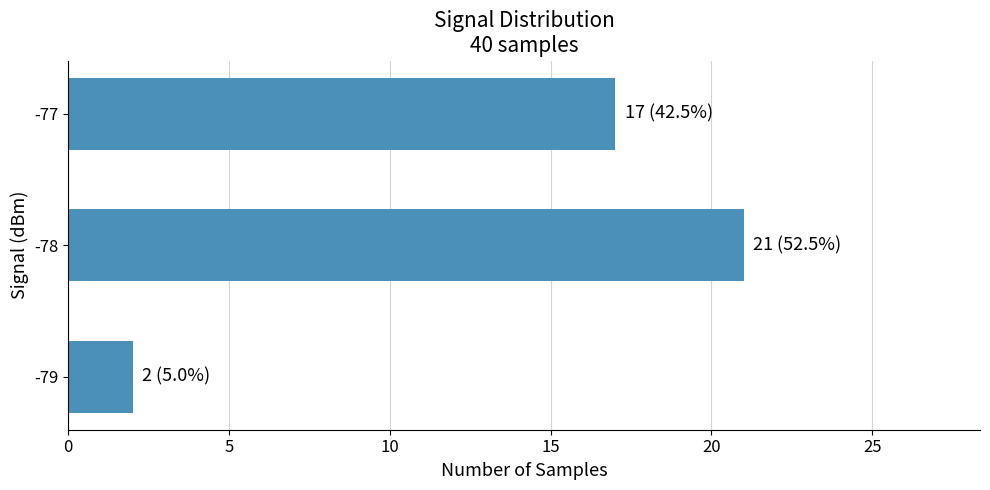

List the labels in order of value, largest first.

-78, -77, -79